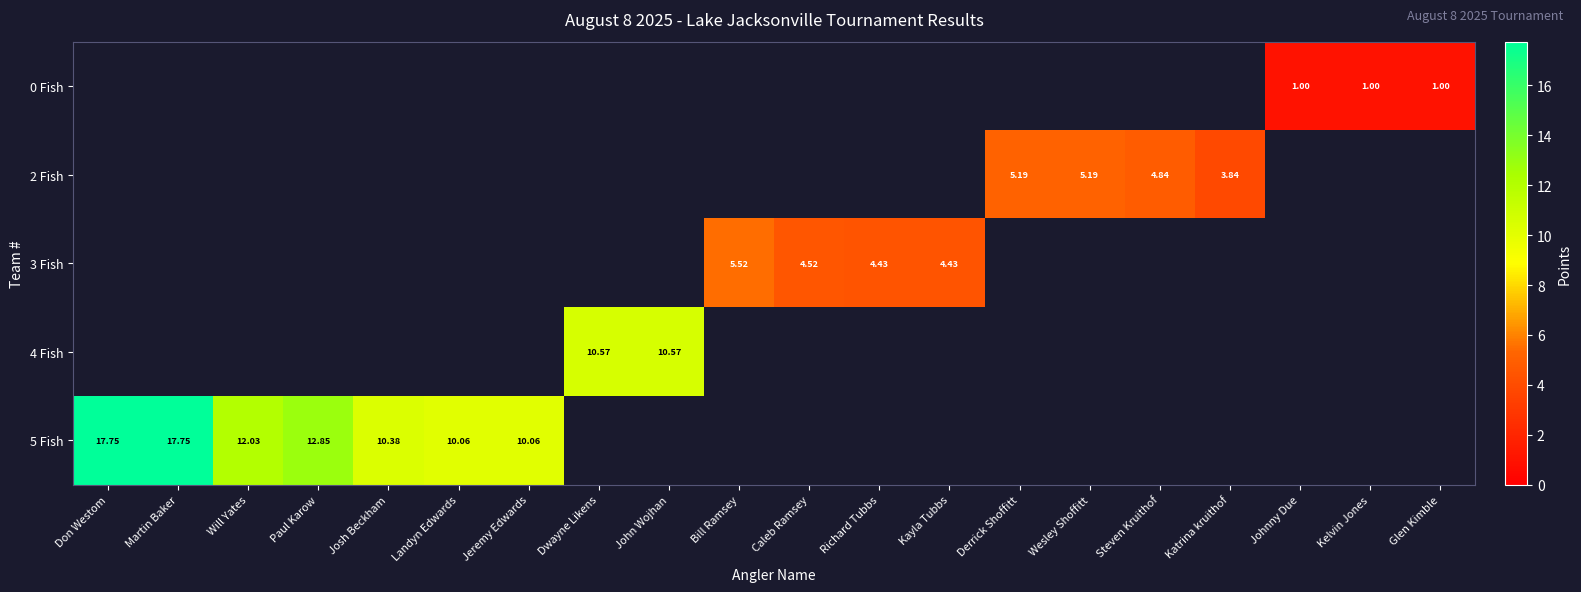

Between Kayla Tubbs and Jeremy Edwards, which is larger?

Jeremy Edwards